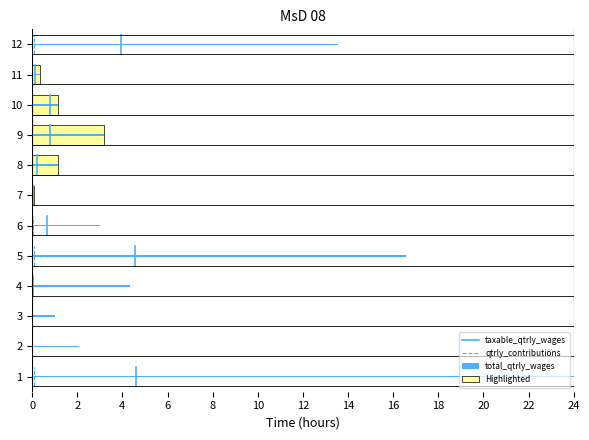

What is the difference between the qtrly_contributions values at 0 and 2?

0.6